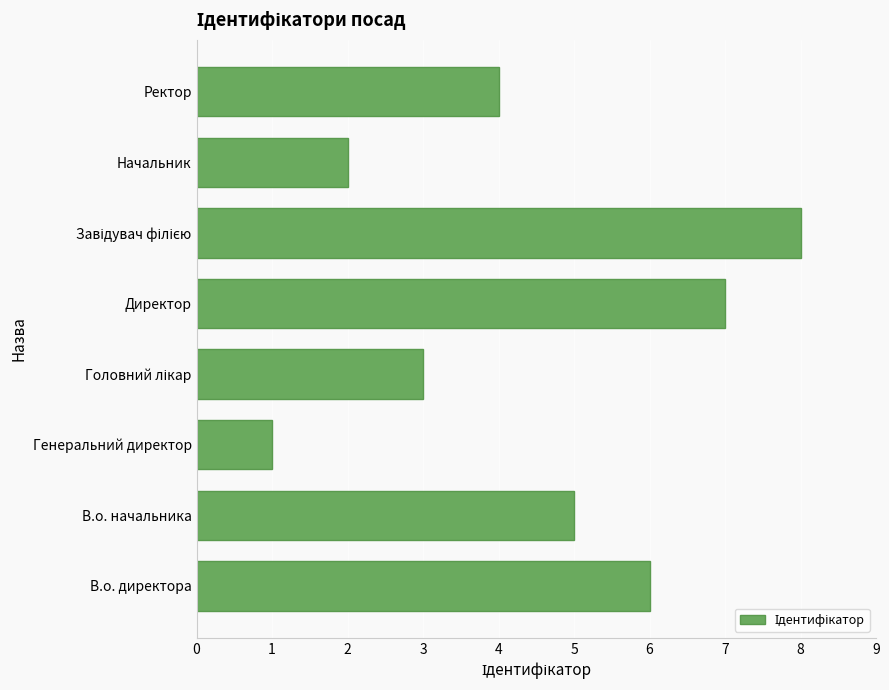

The chart shows a value of 1 at Генеральний директор. True or false?

True